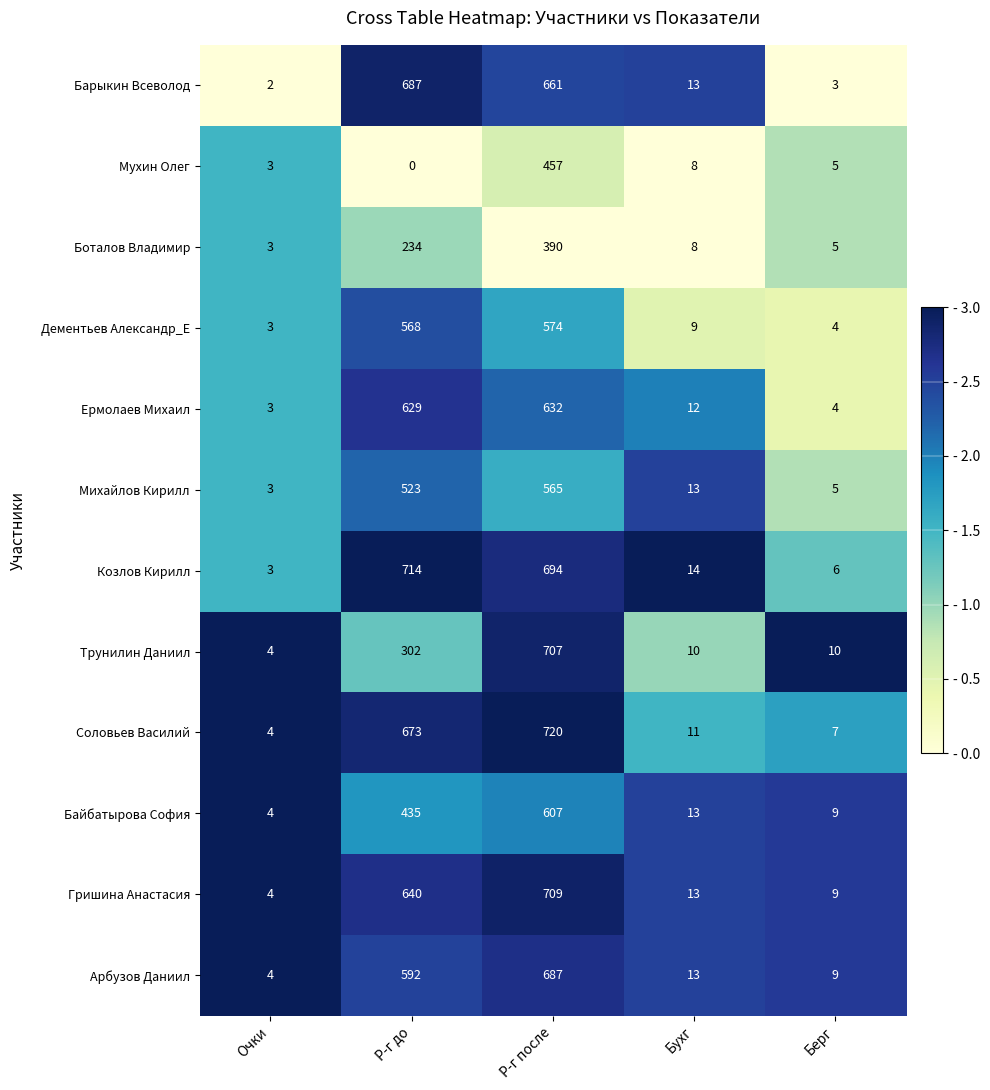

What is the sum of the Арбузов Даниил values at Р-г до and Р-г после?

1279